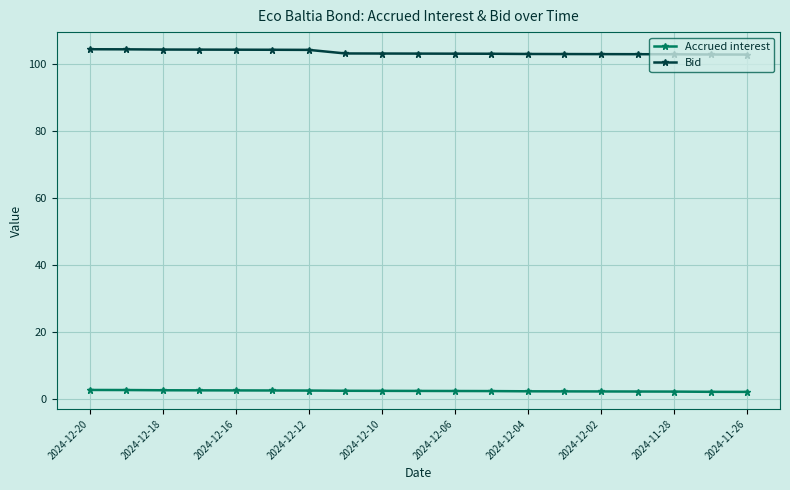

What is the value of the Bid point at the 15th from the left?

102.9